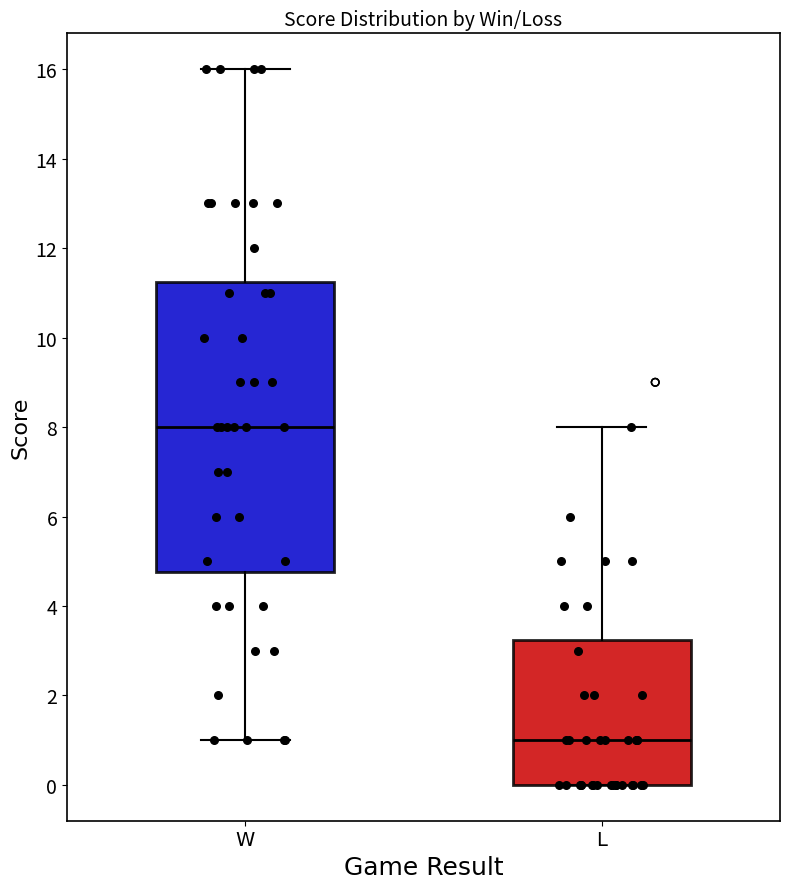

Reading left to right, transcribe this box plot: for each box, give where its median line is, the range the box spans, and where its two whiskers end, as read against the y-axis. The values are not printed on the chart, so give them approximately, as read against the axis.

W: median 8.0, box 4.8 to 11.2, whiskers 1.0 to 16.0
L: median 1.0, box 0.0 to 3.2, whiskers 0.0 to 8.0